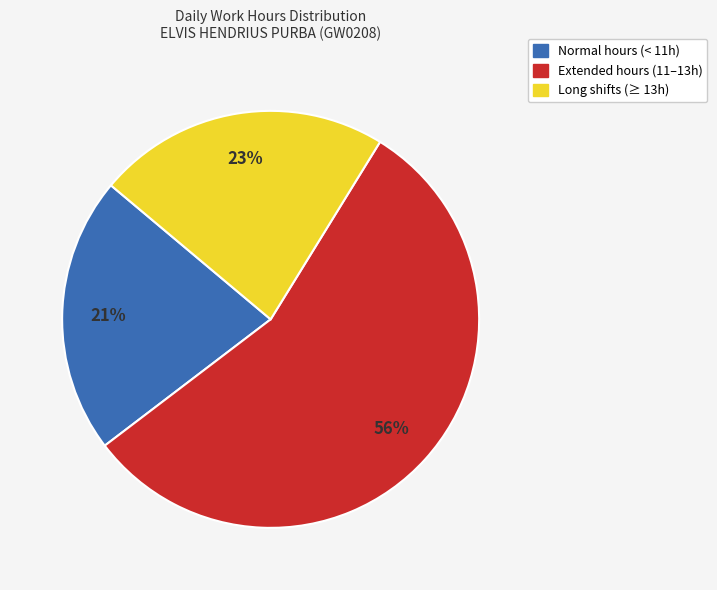

To the nearest percent, what is the average slice percentage?

33%